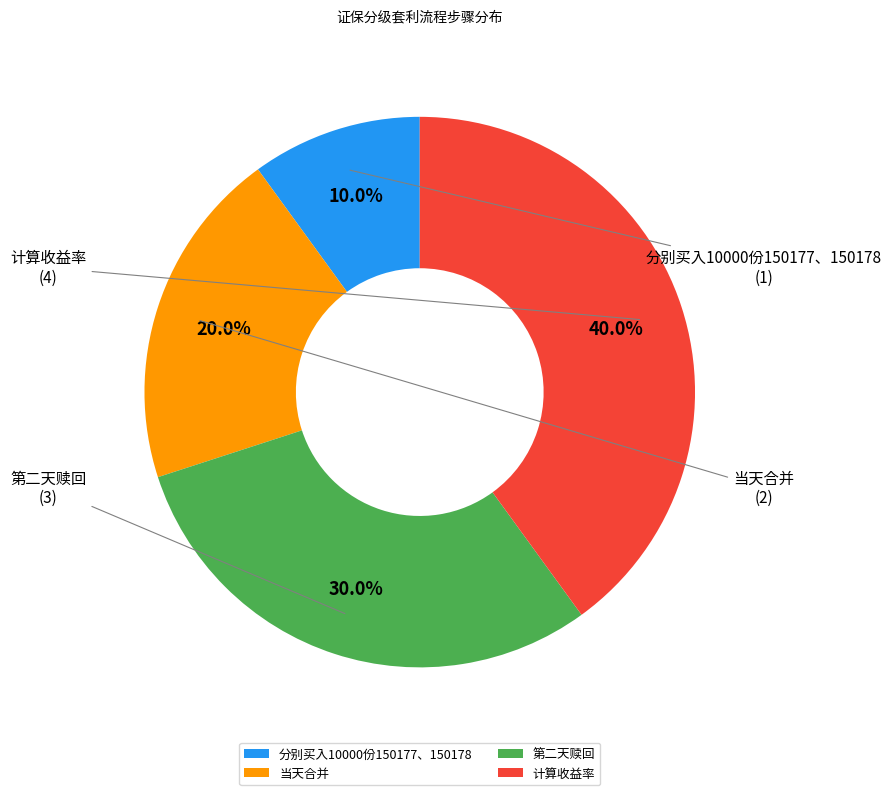

Does 计算收益率 represent more than half of the total?

No